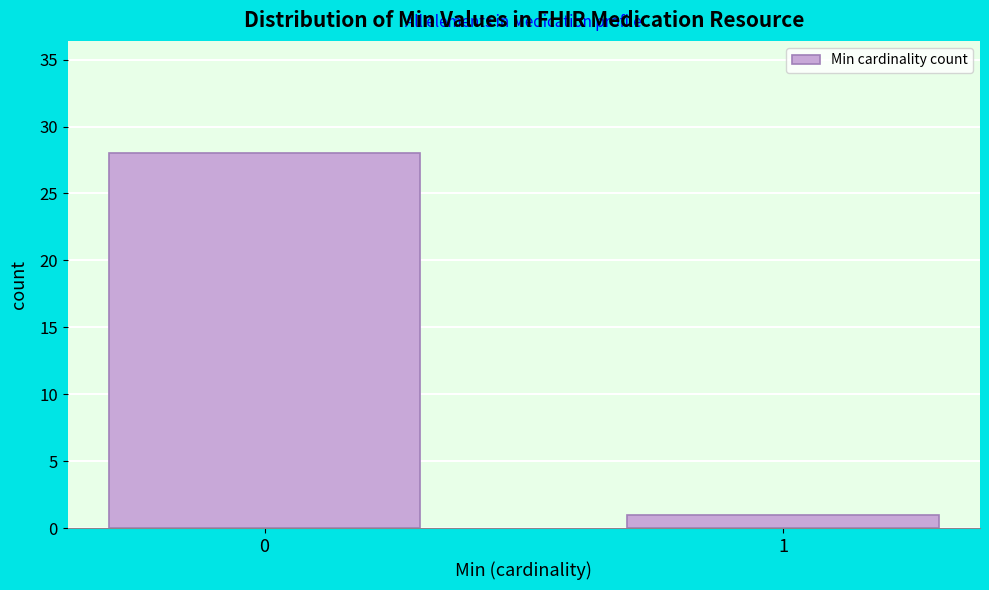

Reading left to right, extract all data points from this chart.

0=28	1=1